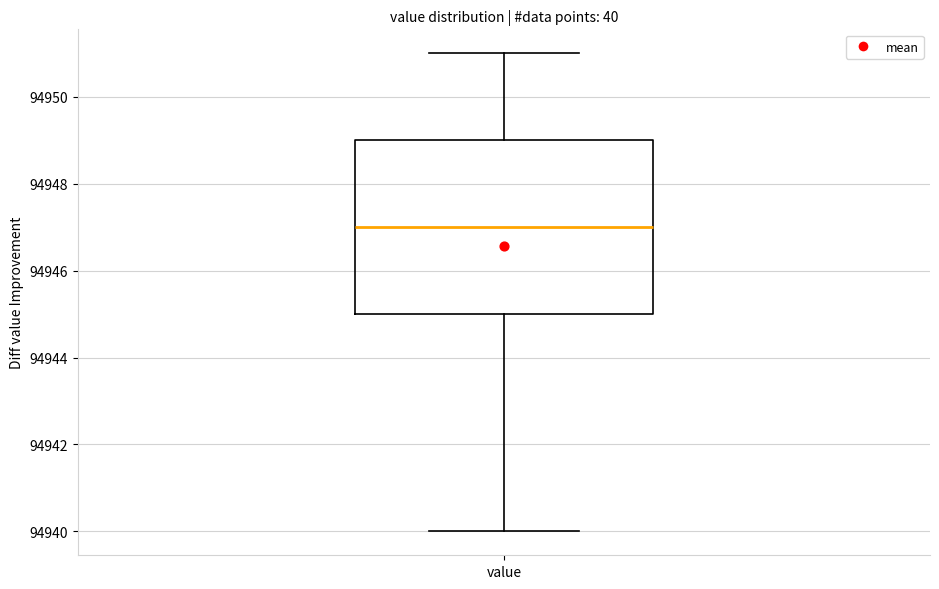

Transcribe this box plot: give where the median line is, the range the box spans, and where the two whiskers end, as read against the y-axis. The values are not printed on the chart, so give them approximately, as read against the axis.

median 94947, box 94945 to 94949, whiskers 94940 to 94951